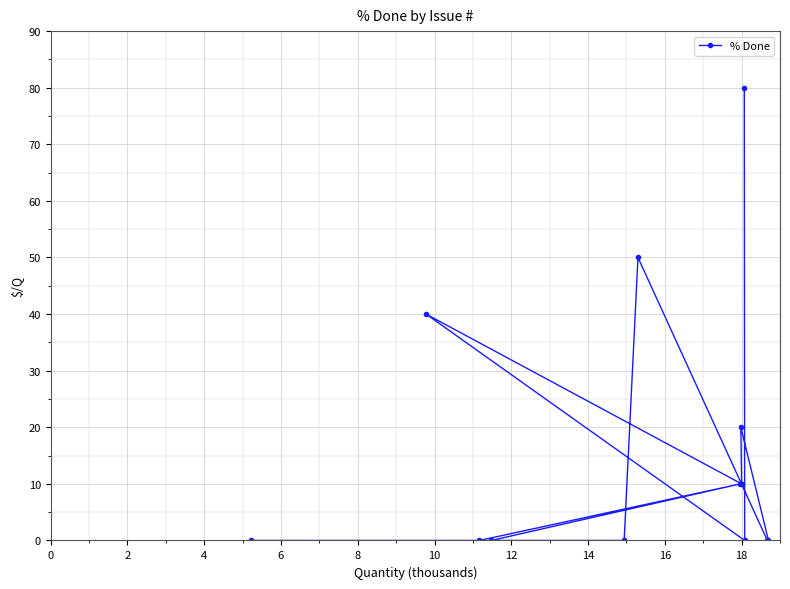

What is the value of the 10th point from the left?

80